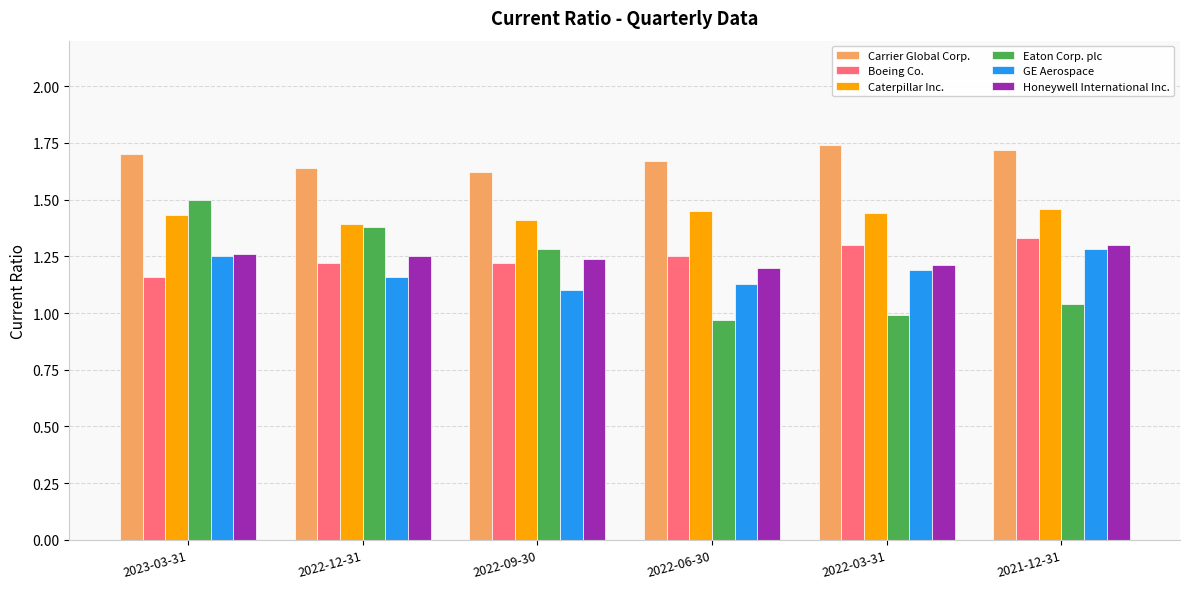

What is the label of the 5th bar from the left?

2022-03-31